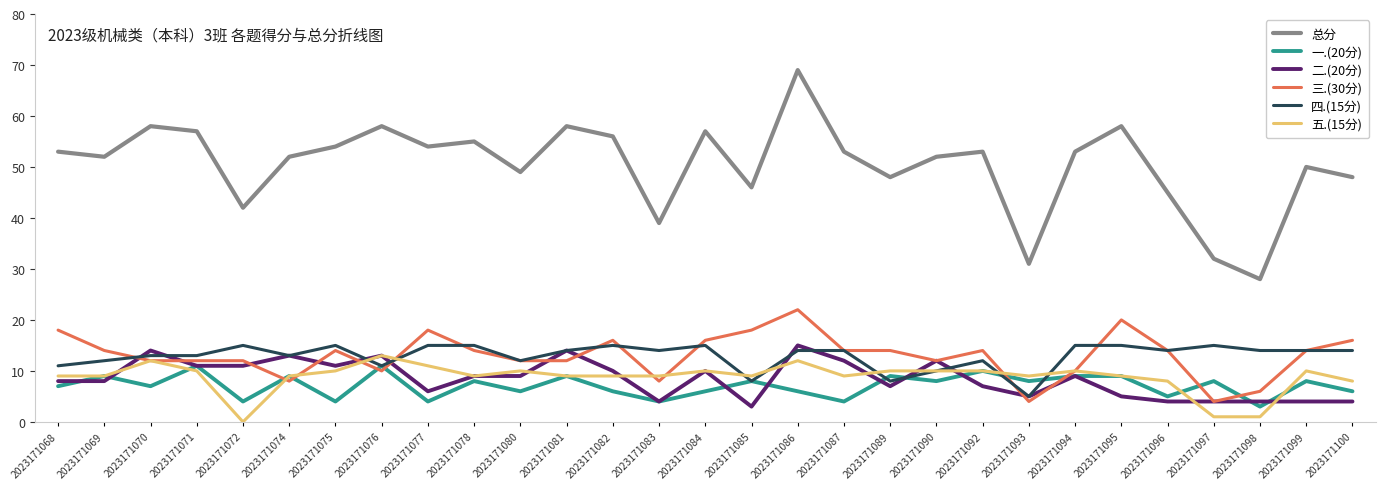

What is the total value across all series at 2023171082?

112